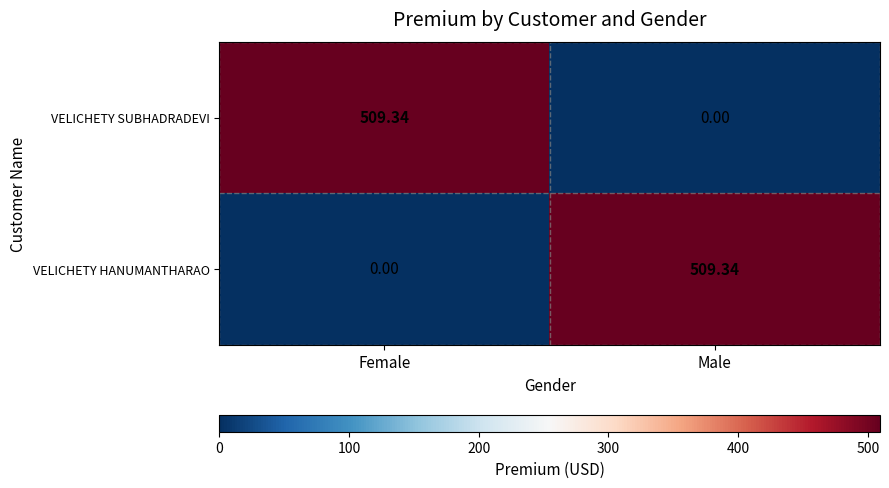

Is the value of VELICHETY SUBHADRADEVI at Male greater than the value of VELICHETY HANUMANTHARAO at Male?

No